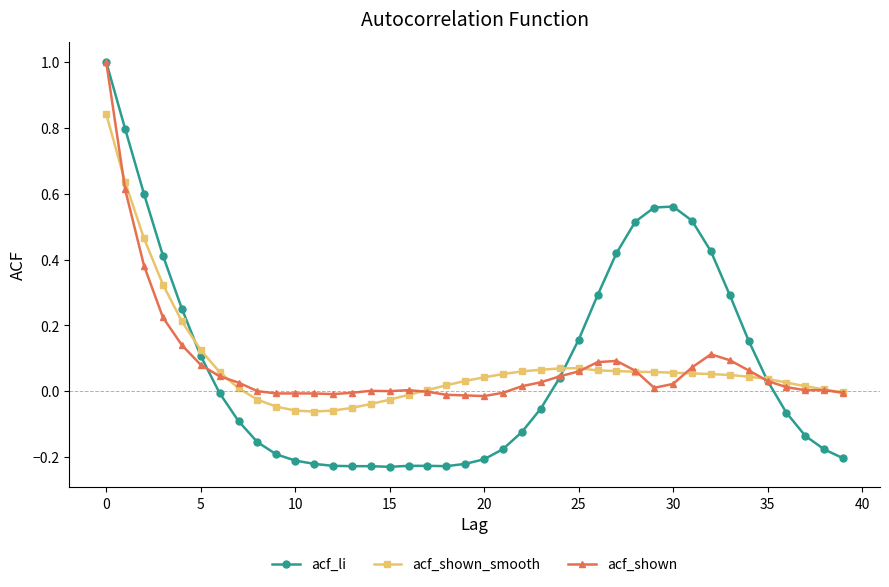

What is the maximum value shown in the chart?

1.0